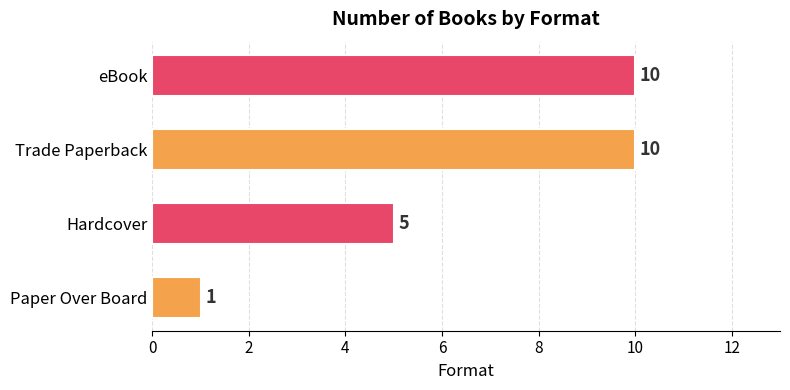

Where is the data nearest to the value 5?

Hardcover